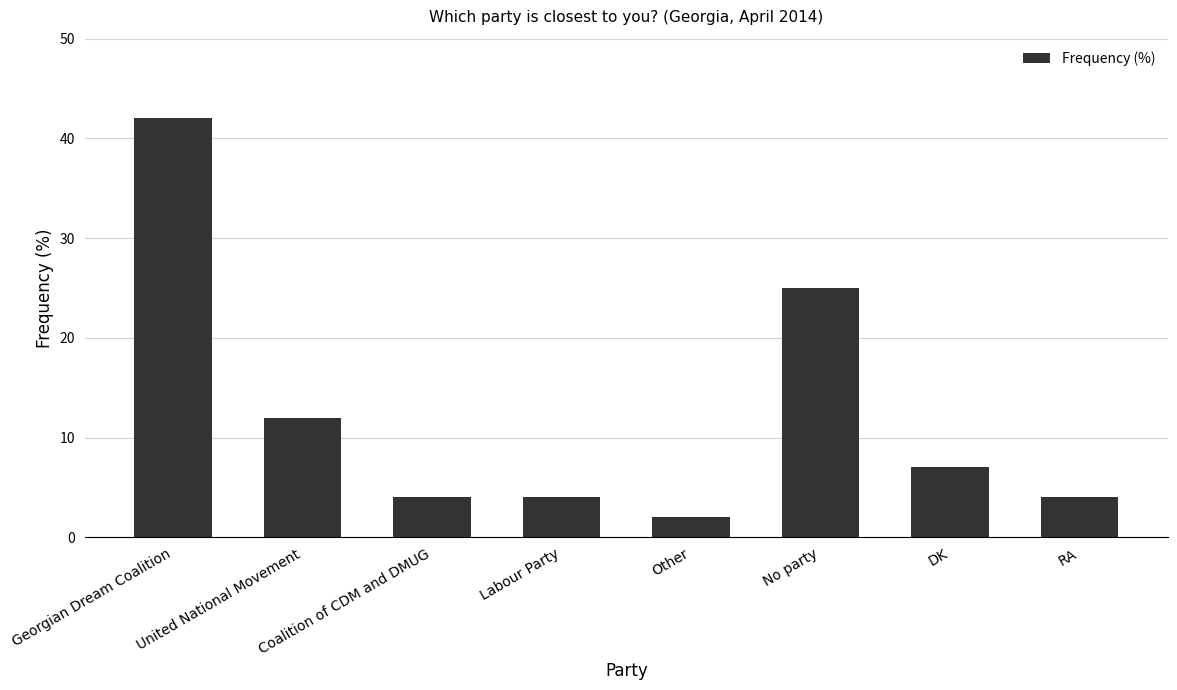

What is the difference between the values at United National Movement and Coalition of CDM and DMUG?

8